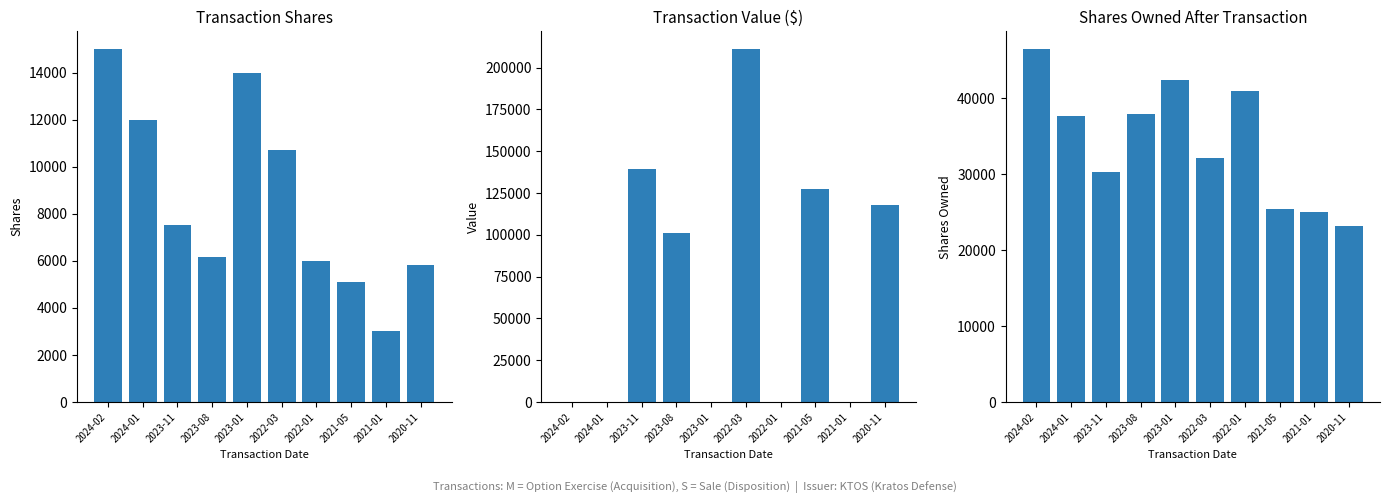

What is the label of the 6th bar from the right?

2023-01